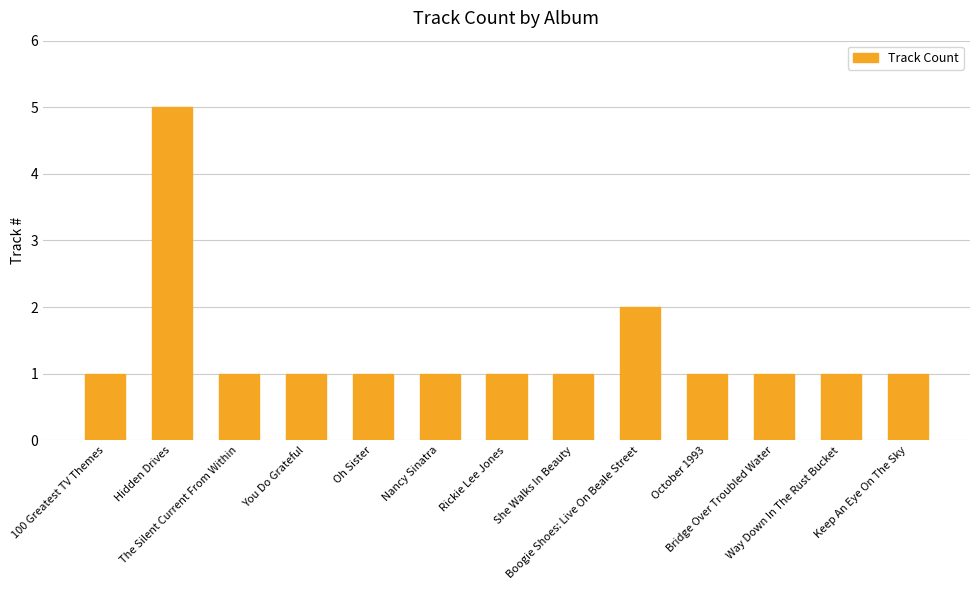

True or false: the data shows 1 at Boogie Shoes: Live On Beale Street.

False